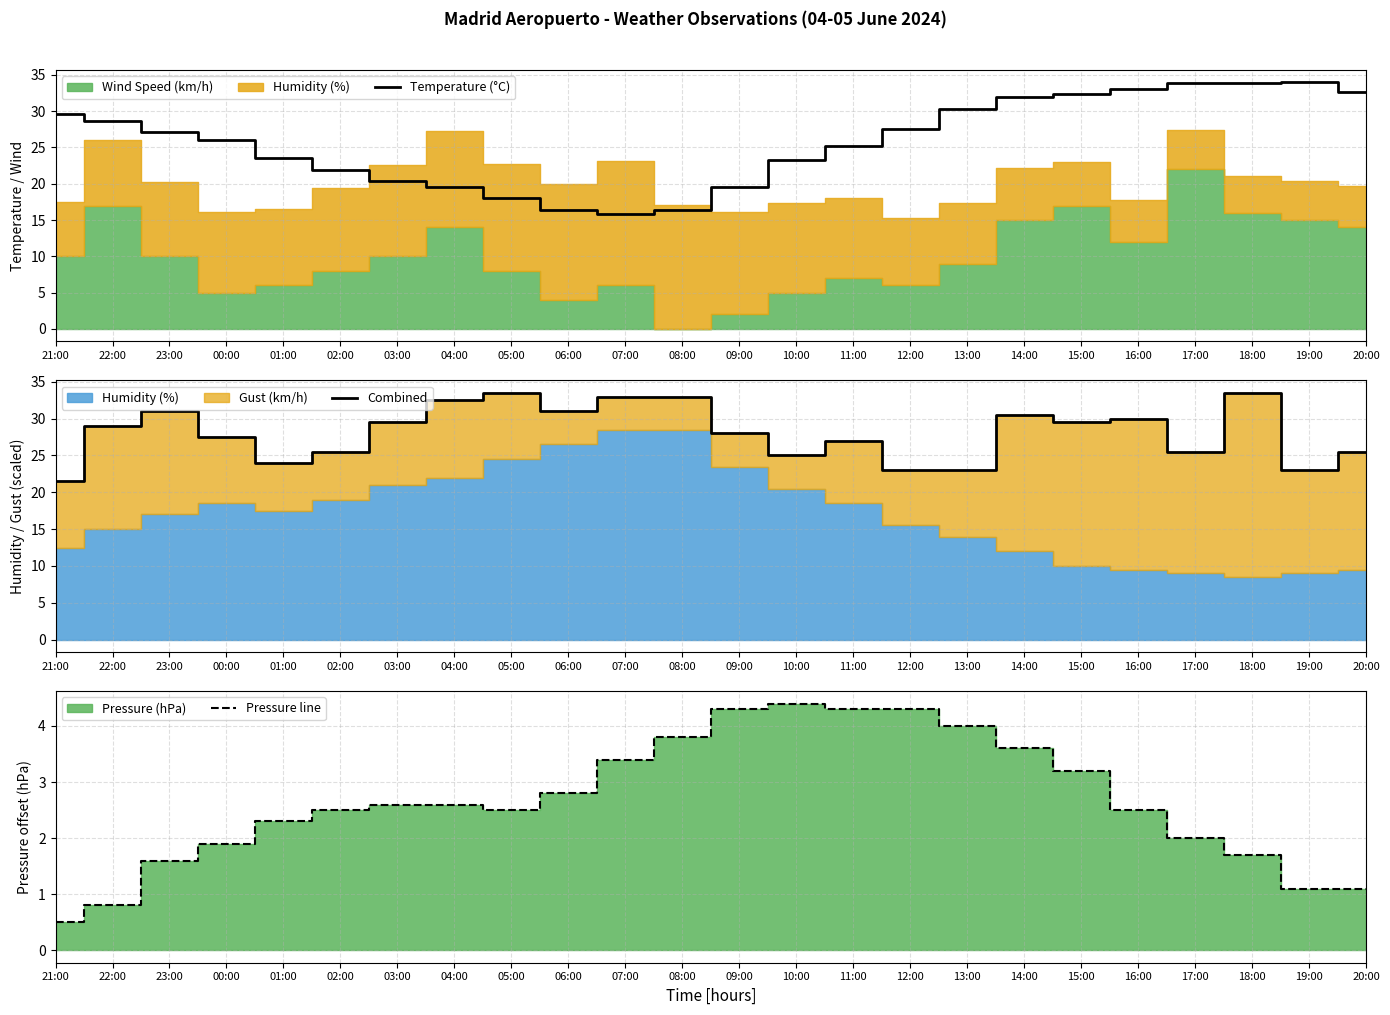

What is the spread (max minus min) of values at 19:00?

32.9